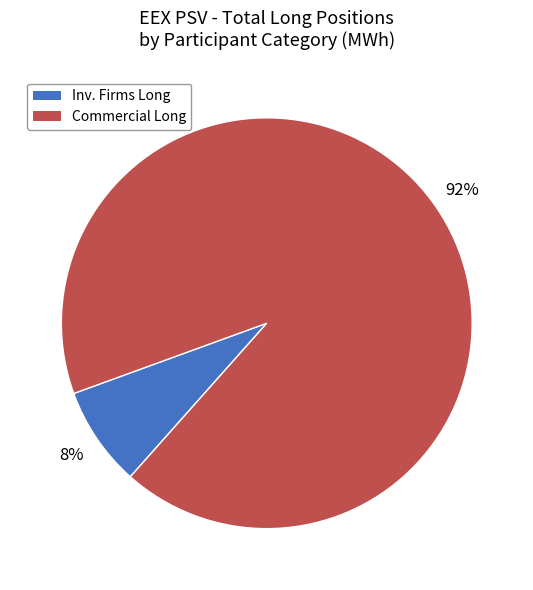

To the nearest percent, what is the average slice percentage?

50%